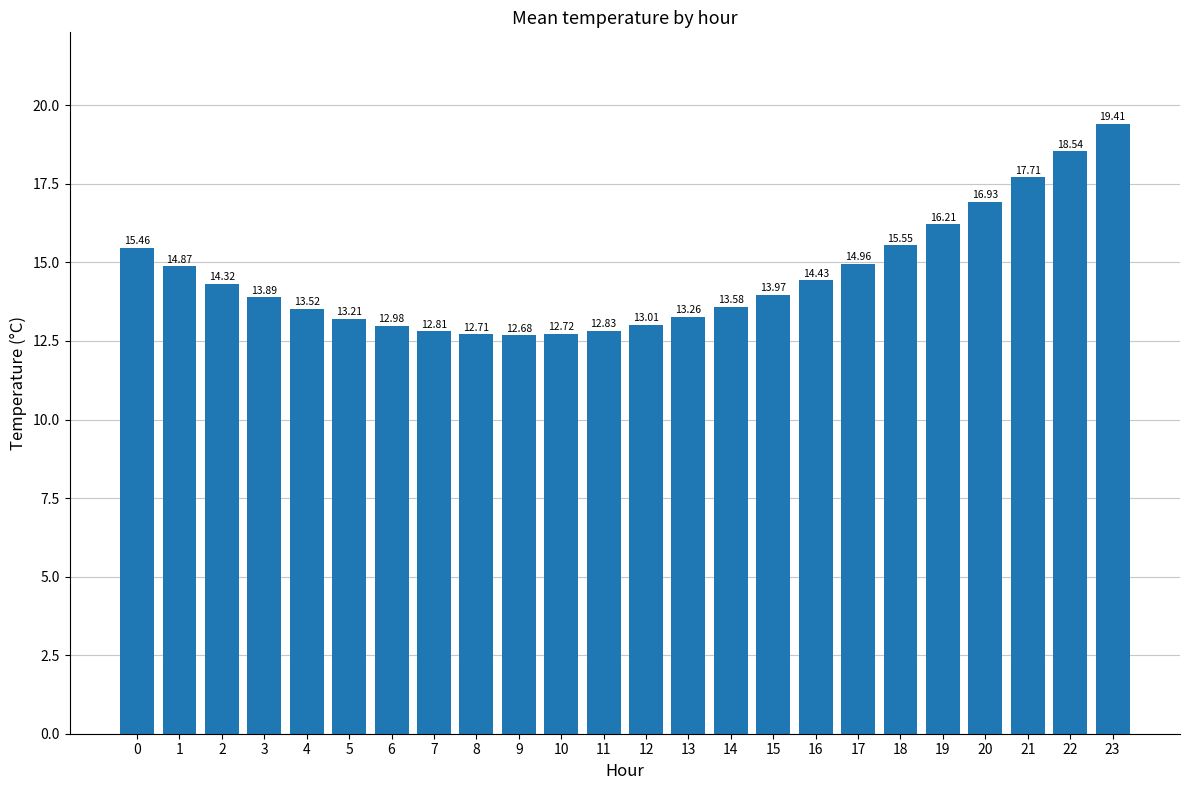

What is the difference between the maximum and minimum values?

6.7